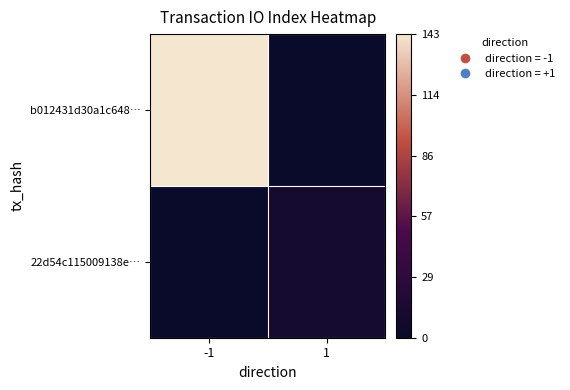

Rank the series by their maximum value, from highest to lowest.

b012431d30a1c648…, 22d54c115009138e…